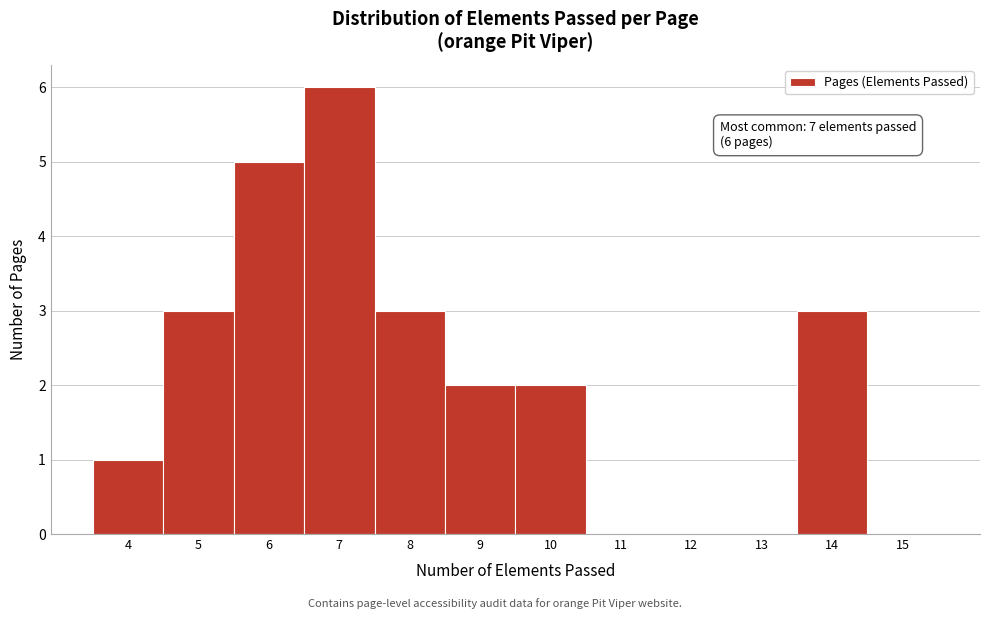

Over which range of the x-axis is the bar tallest?

6.5 to 7.5